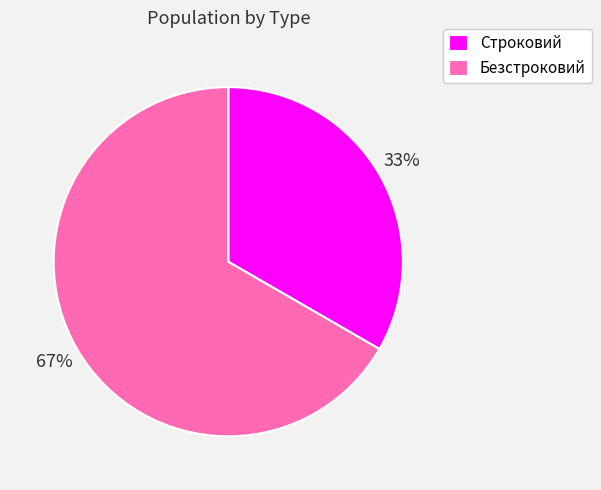

To the nearest percent, what is the combined percentage of Безстроковий and Строковий?

100%